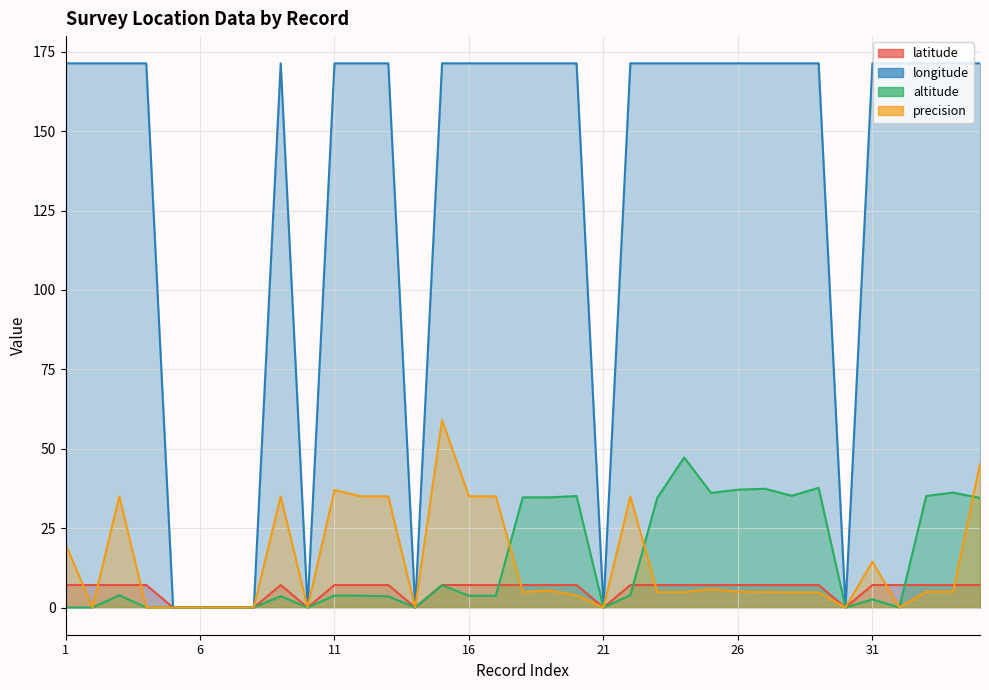

What is the sum of all latitude values?

191.3